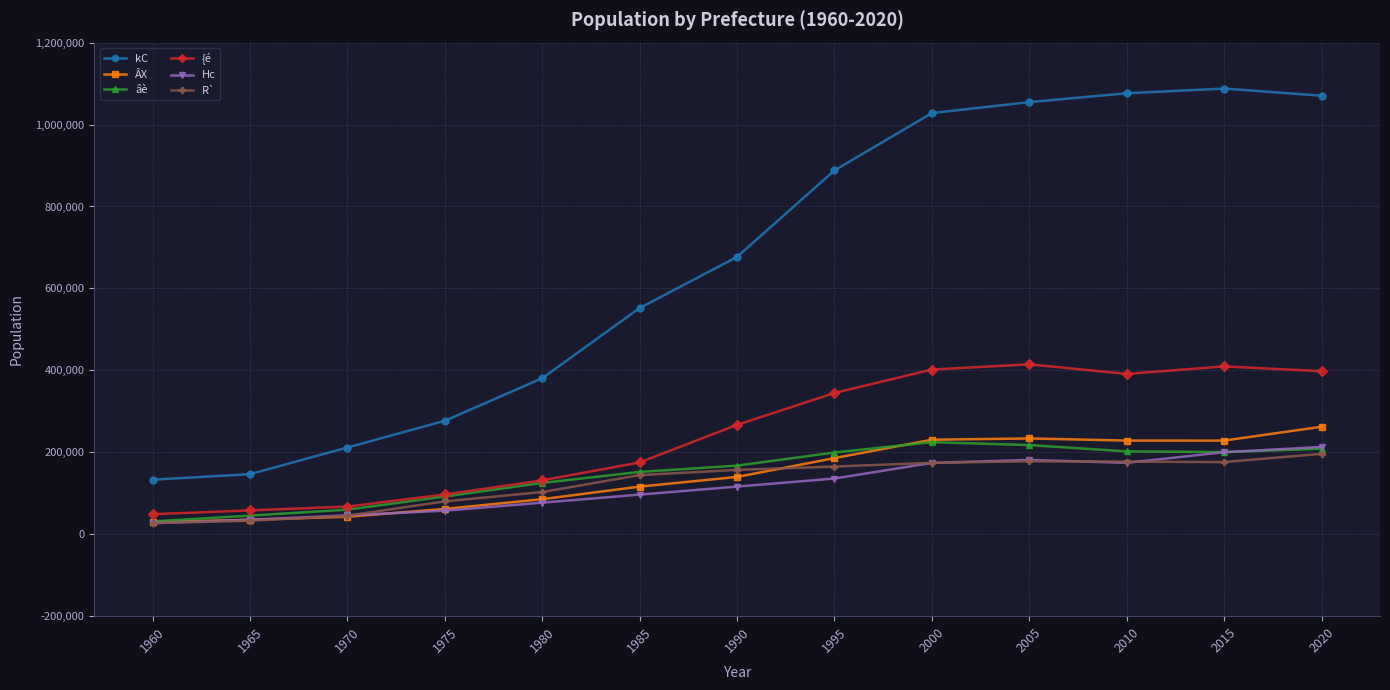

True or false: R` and Hc cross at least once.

True